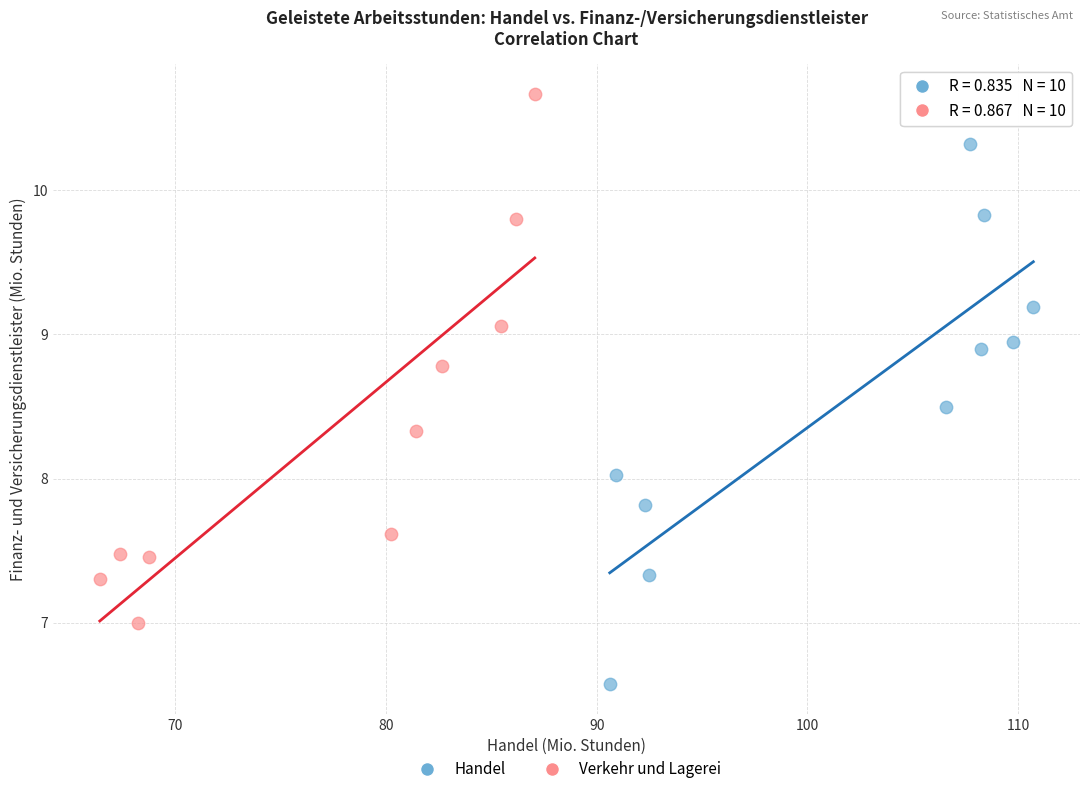

Which series contains the lowest Y value?

Handel